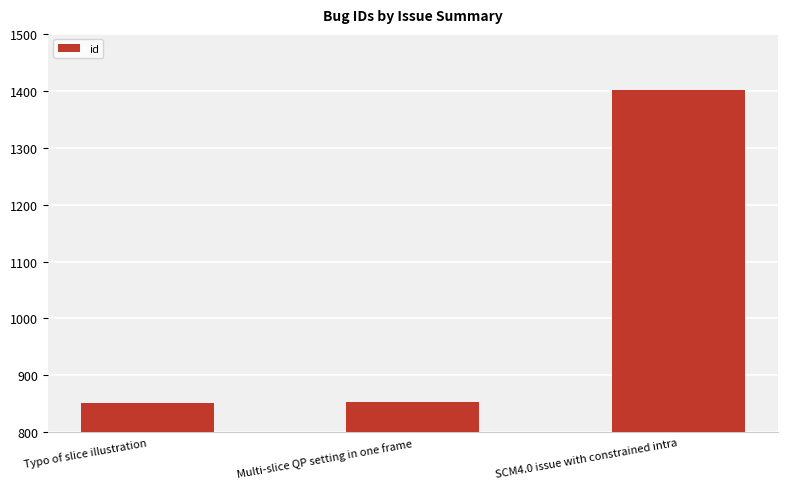

How many distinct data groups are displayed?

1